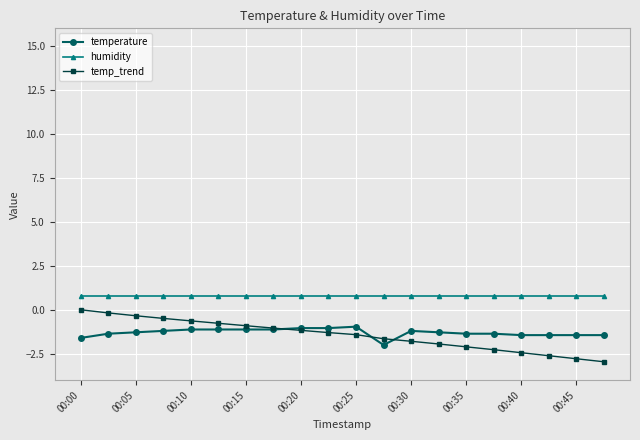

What is the difference between the maximum and minimum values in the temperature series?

1.0